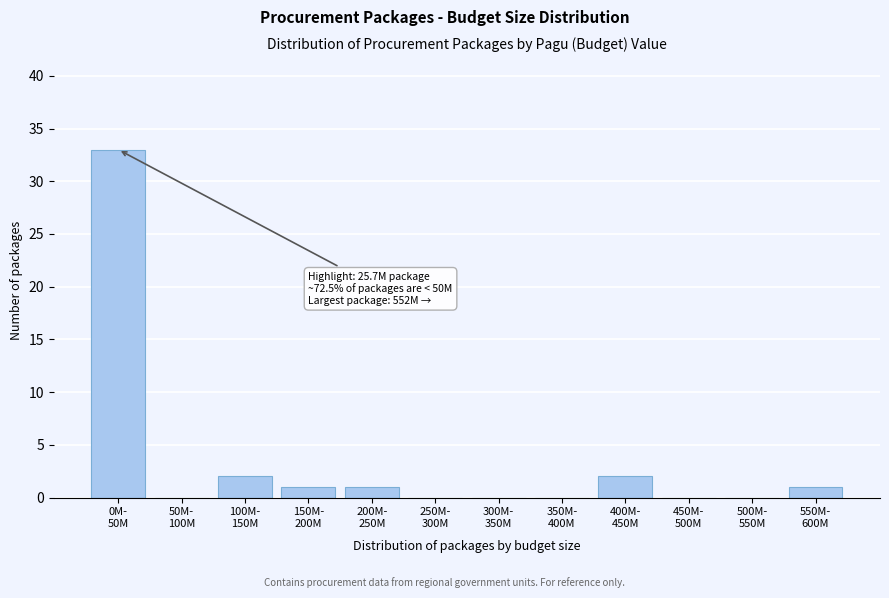

What is the maximum value shown in the chart?

33